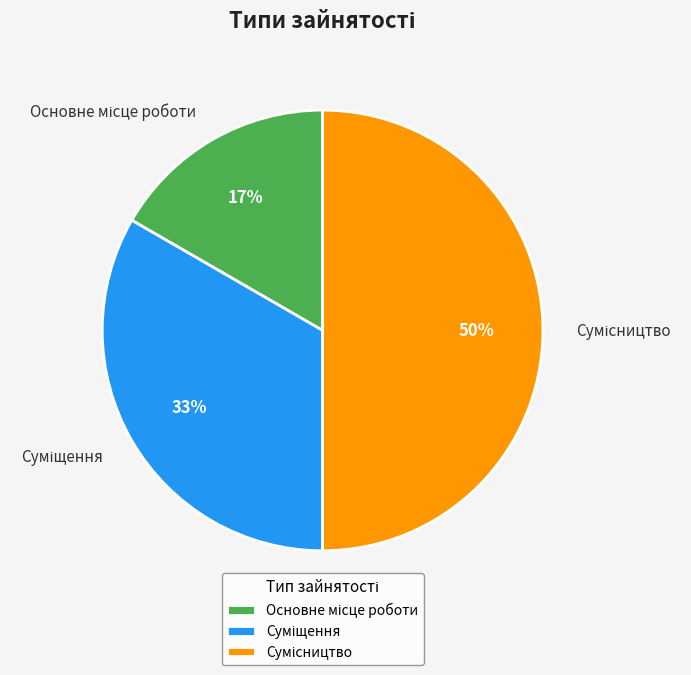

To the nearest percent, what is the average slice percentage?

33%